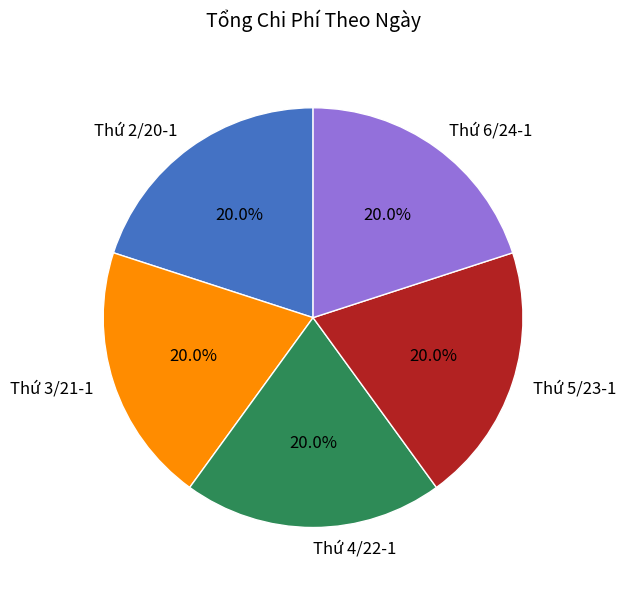

To the nearest percent, what portion does Thứ 6/24-1 represent?

20%